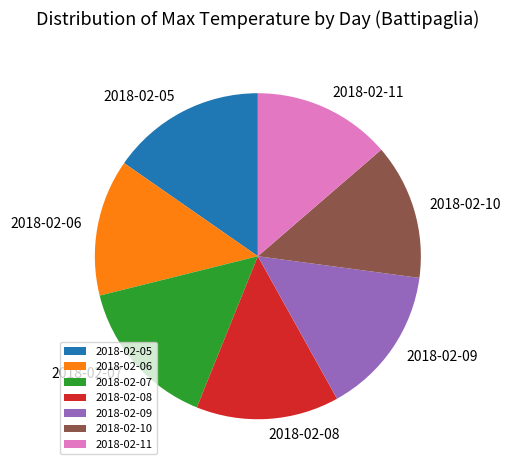

Is there a majority slice in this chart?

No